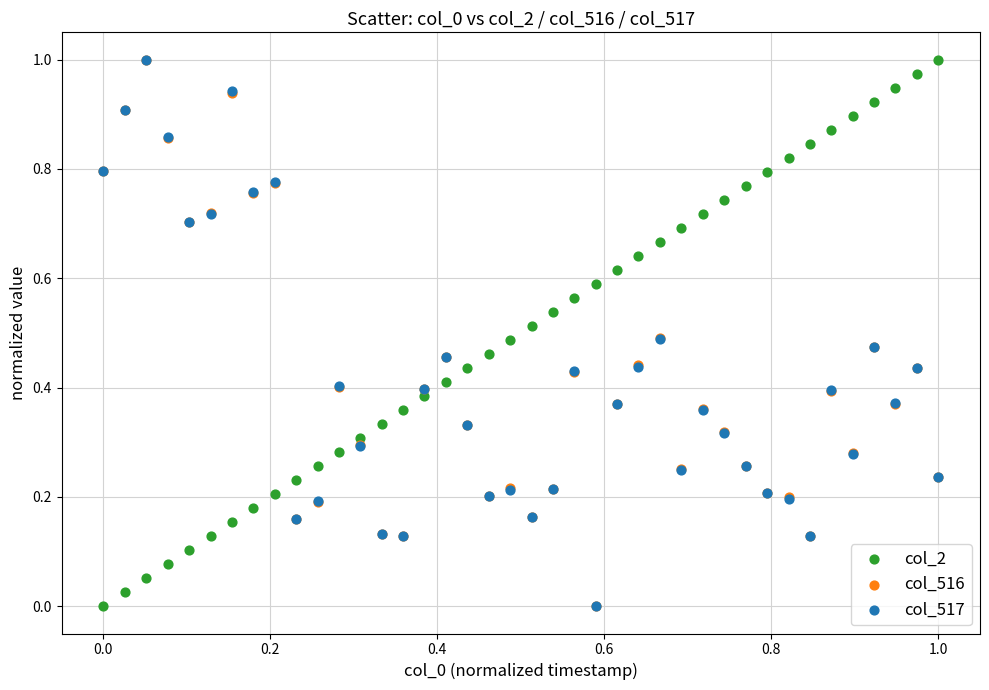

What are all the series names shown in the legend?

col_2, col_516, col_517